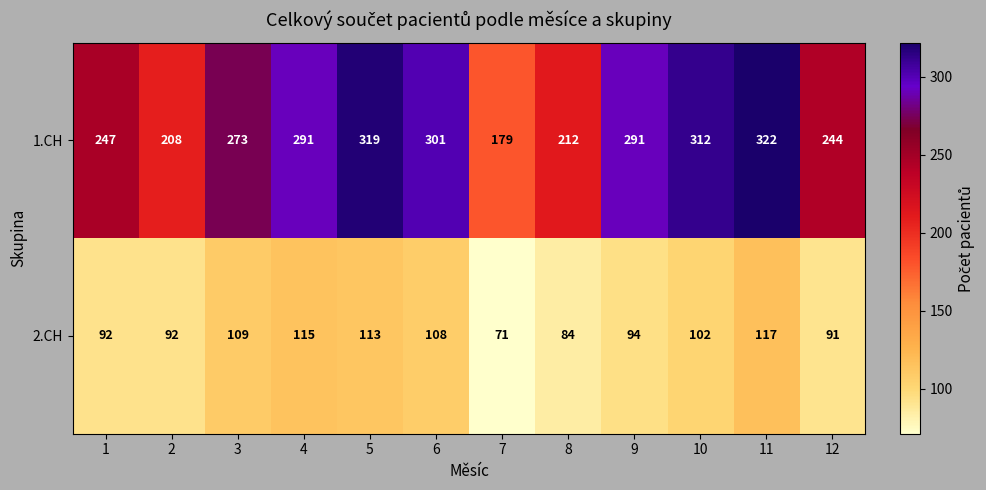

Rank the series at 7 from highest to lowest value.

1.CH, 2.CH